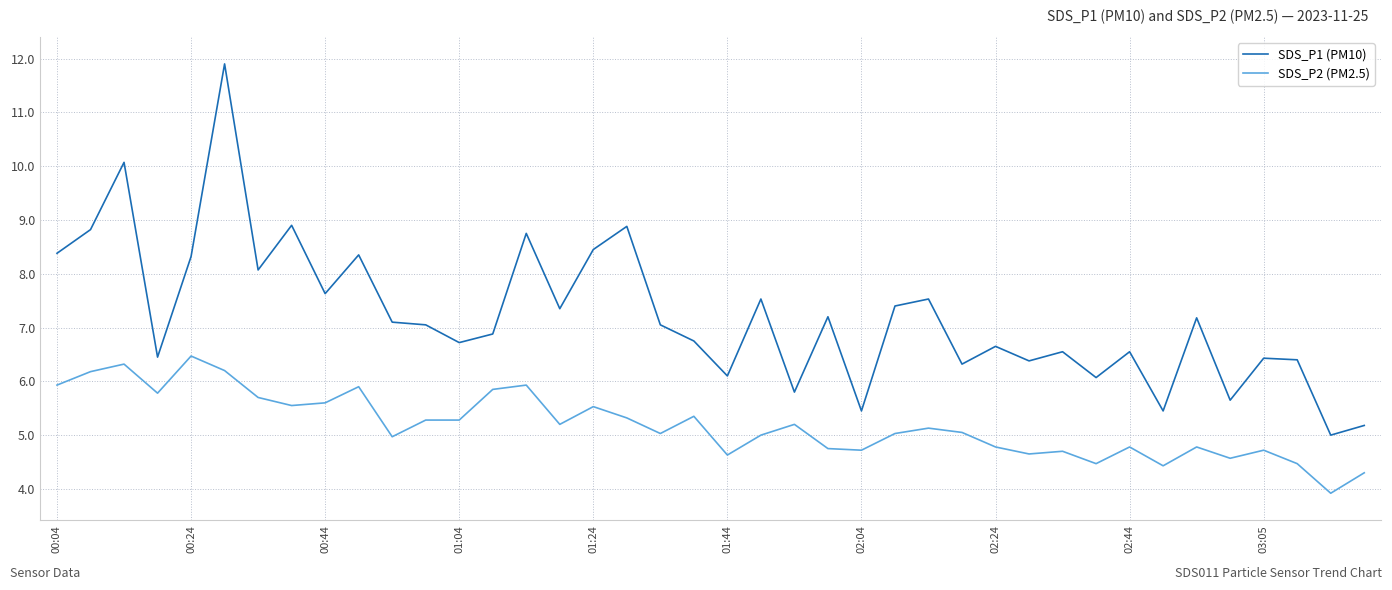

Count the number of data series in this chart.

2